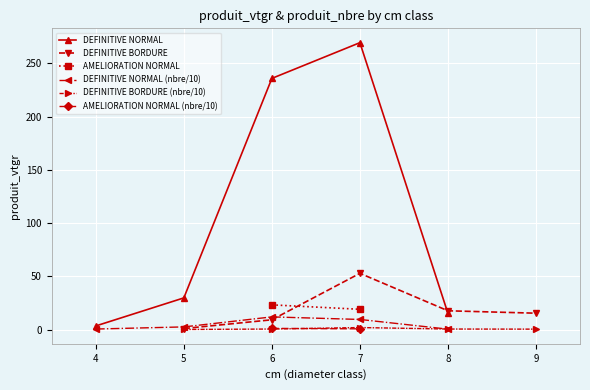

How many data points in DEFINITIVE NORMAL are less than 29?

2